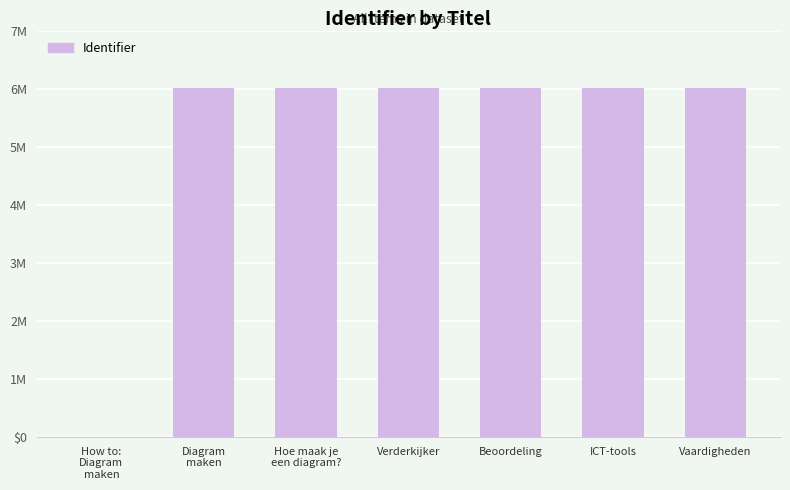

What is the label of the 4th bar from the right?

Verderkijker